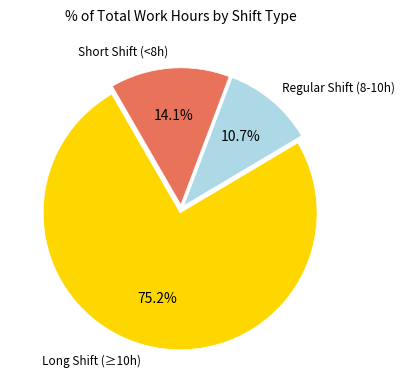

Is there any slice that represents more than half of the pie?

Yes